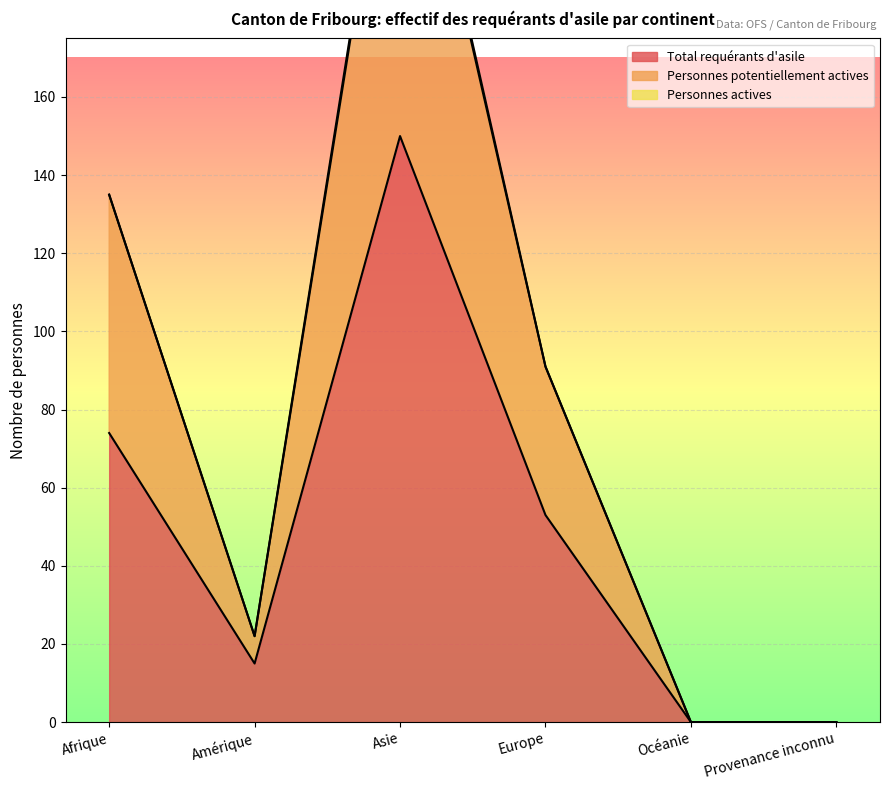

What is the difference between the Total requérants d'asile values at Amérique and Afrique?

59